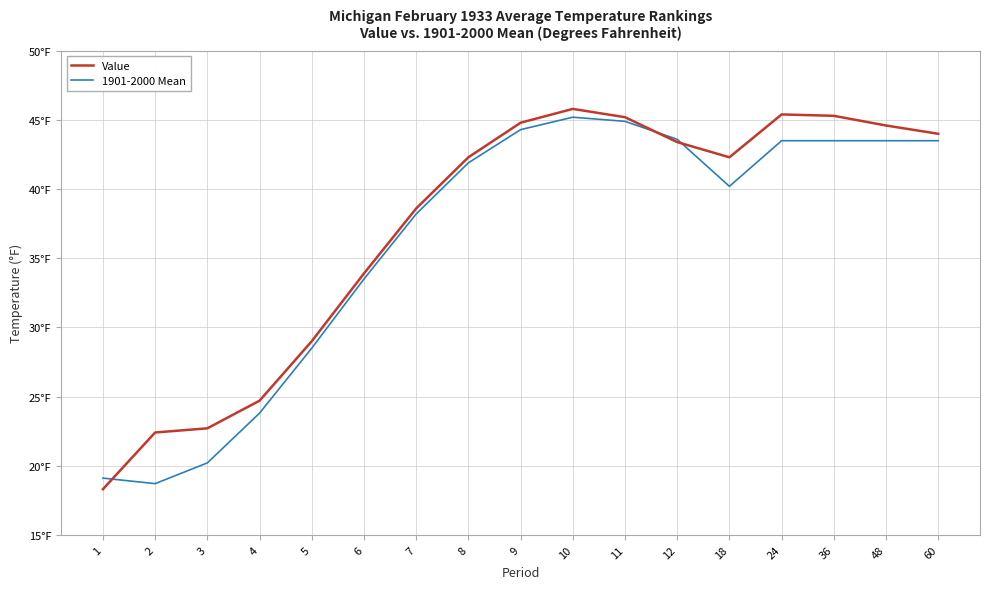

Where is the first local maximum for Value?

10